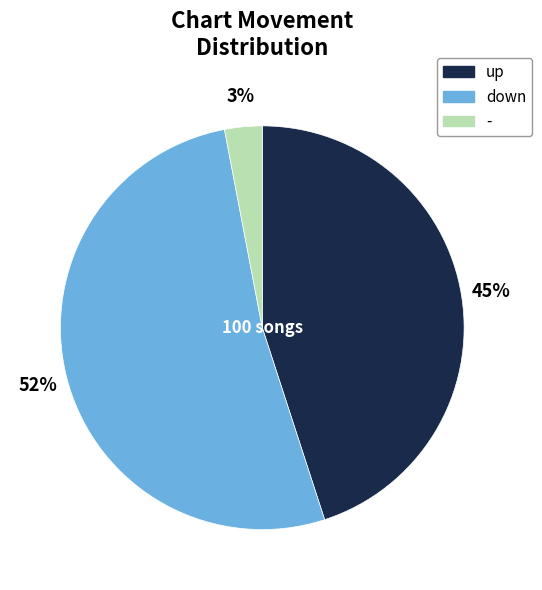

Rank the categories by value from highest to lowest.

down, up, -